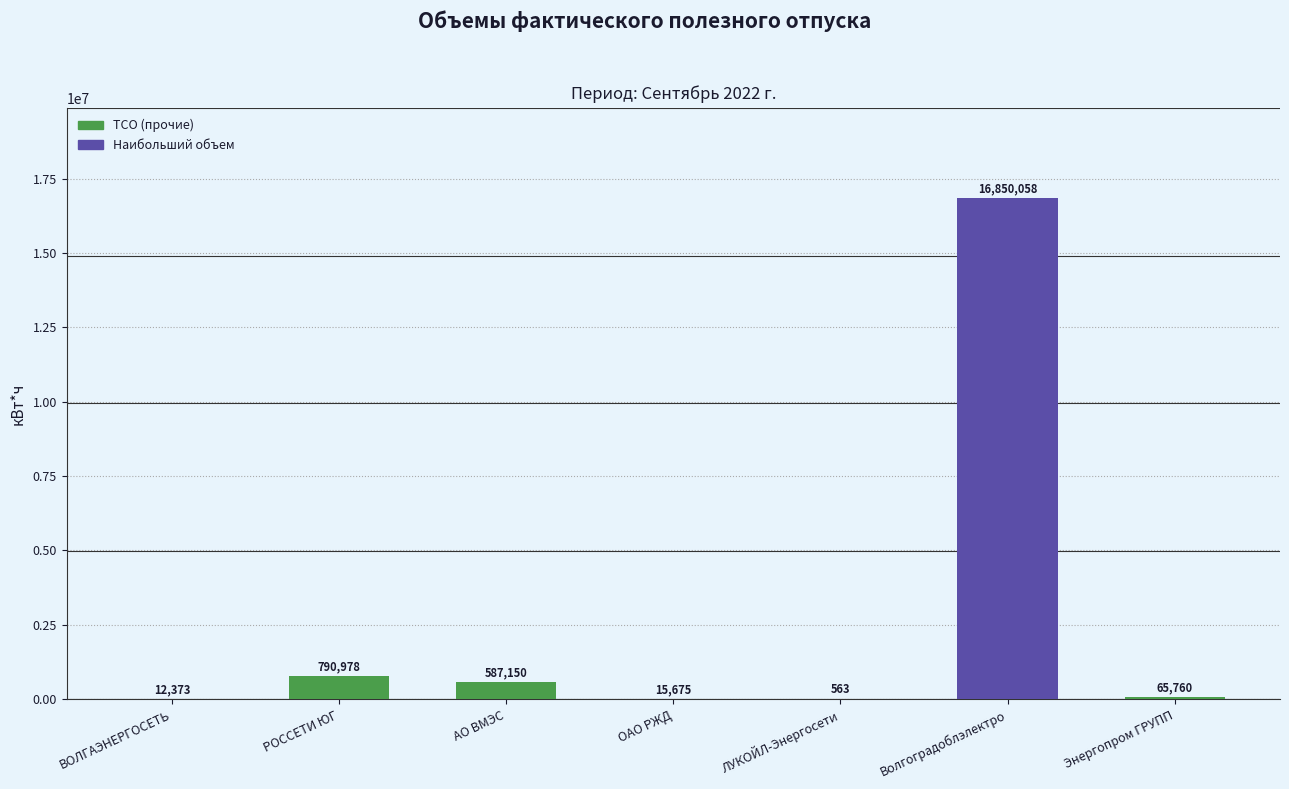

What is the change in value from ВОЛГАЭНЕРГОСЕТЬ to Волгоградоблэлектро?

+16837685